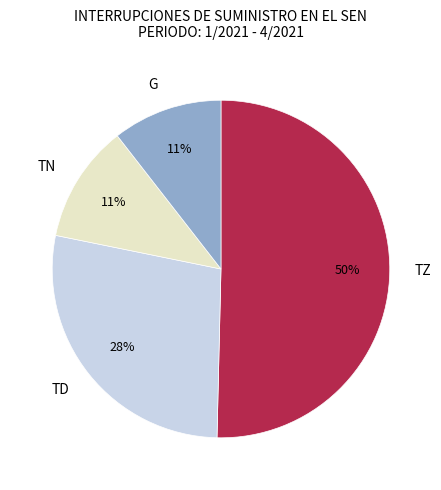

Which slice represents more than half of the pie?

TZ